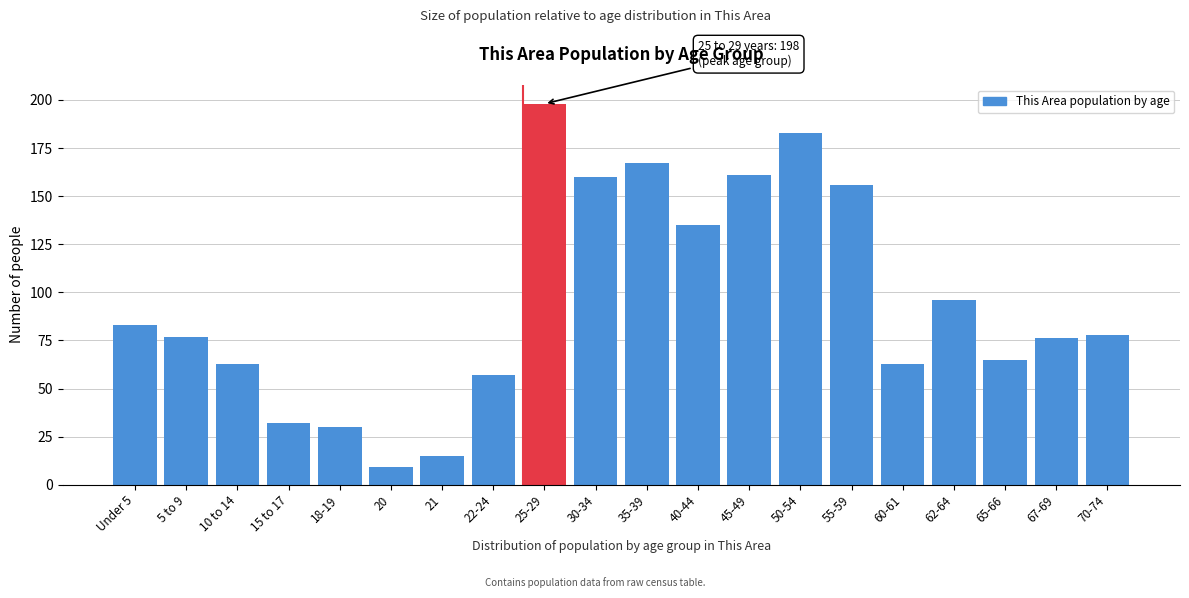

Reading left to right, transcribe all the data shown in this chart.

Under 5=83	5 to 9=77	10 to 14=63	15 to 17=32	18-19=30	20=9	21=15	22-24=57	25-29=198	30-34=160	35-39=167	40-44=135	45-49=161	50-54=183	55-59=156	60-61=63	62-64=96	65-66=65	67-69=76	70-74=78